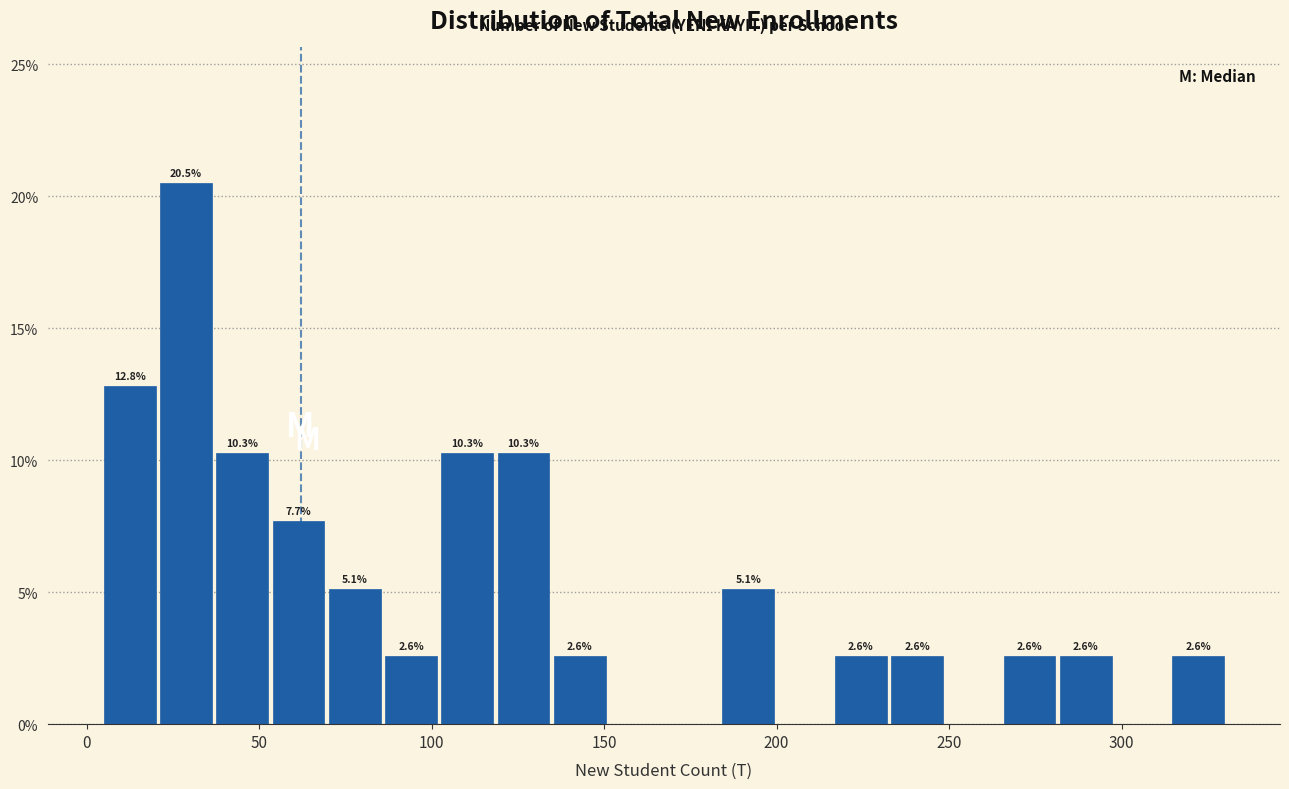

Around what value on the x-axis is the tallest bar? Give the approximate position of its centre, as read against the axis.

30